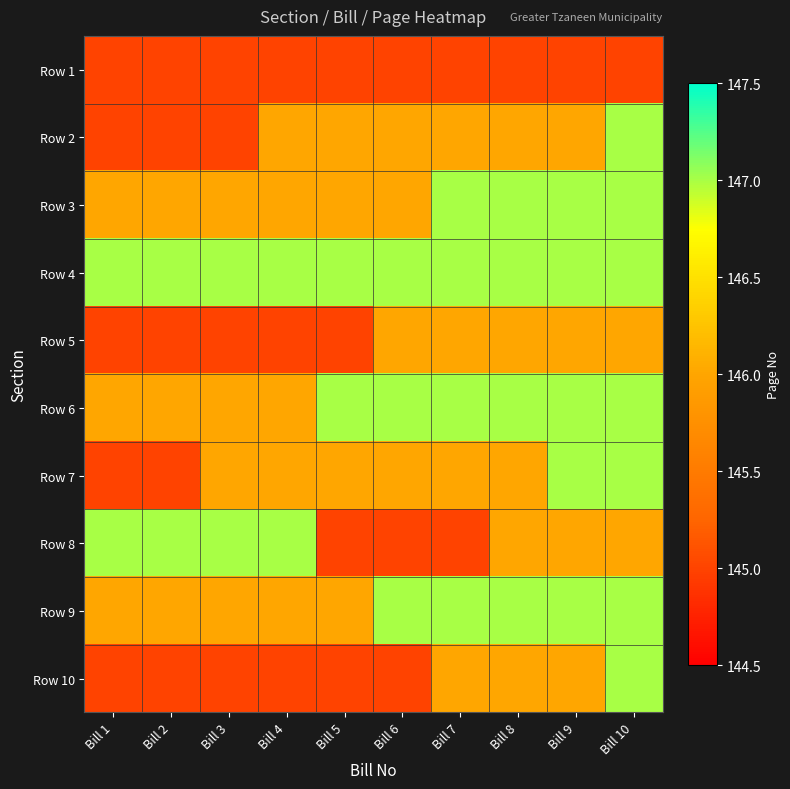

How many categories are shown in the chart?

10